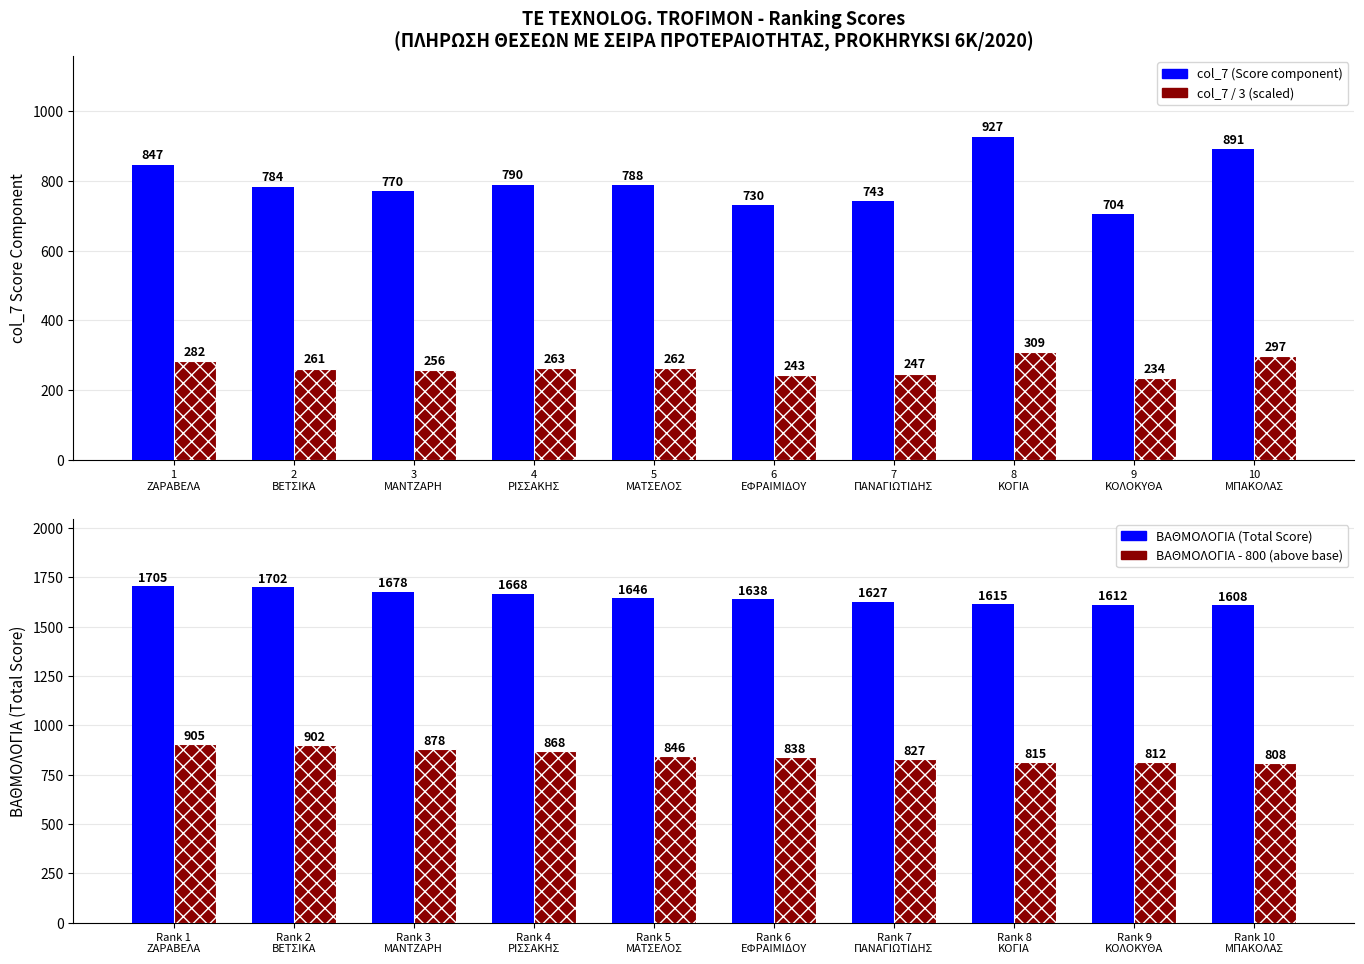

What is the difference between the maximum and minimum values in the col_7 (Score component) series?

223.0